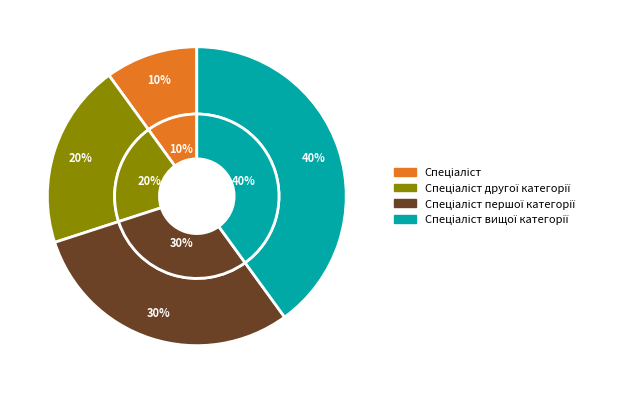

Is there a majority slice in this chart?

No